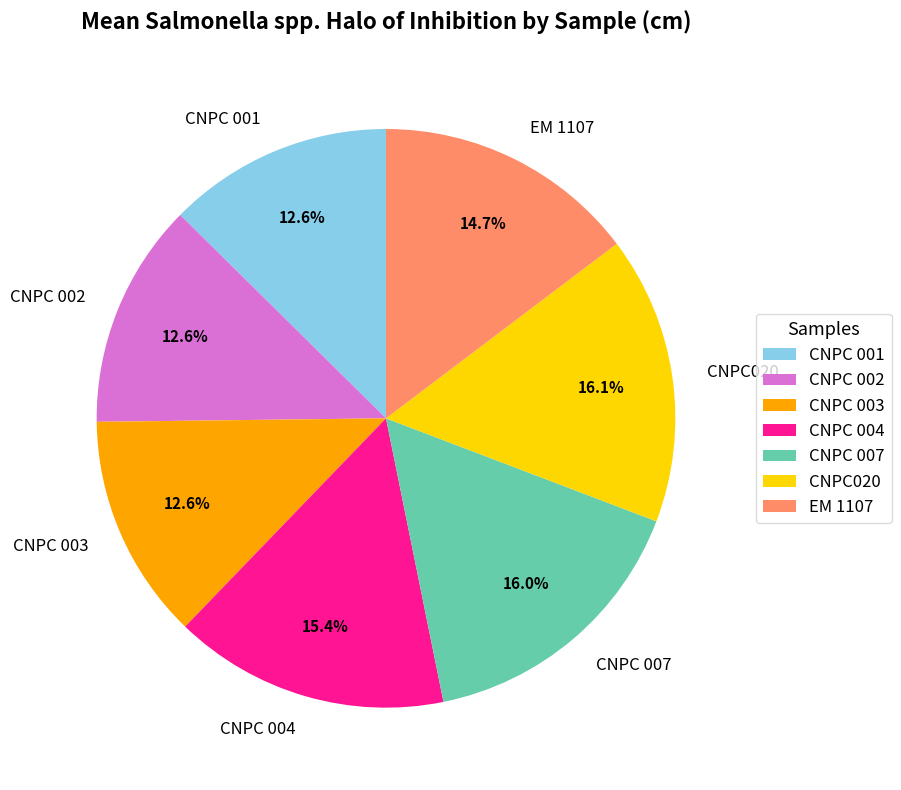

Which has a higher value, CNPC 007 or CNPC 001?

CNPC 007